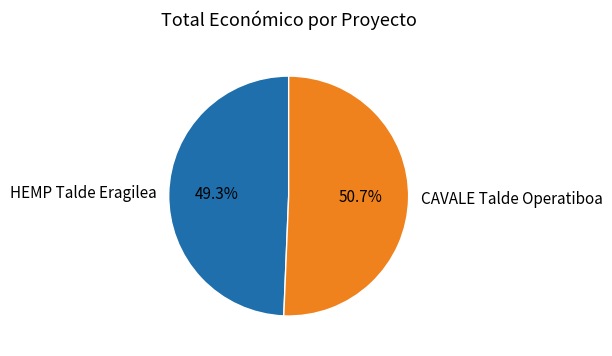

Is there any slice that represents more than half of the pie?

Yes